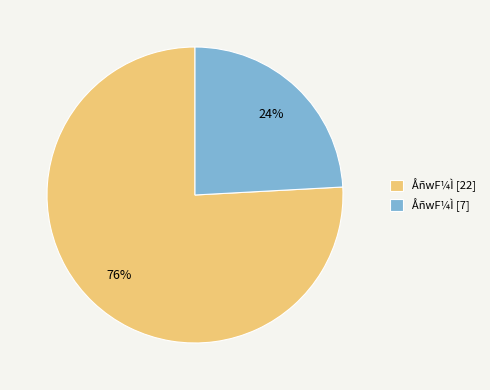

Which category has the biggest portion of the pie?

ÅñwF¼Ì [22]